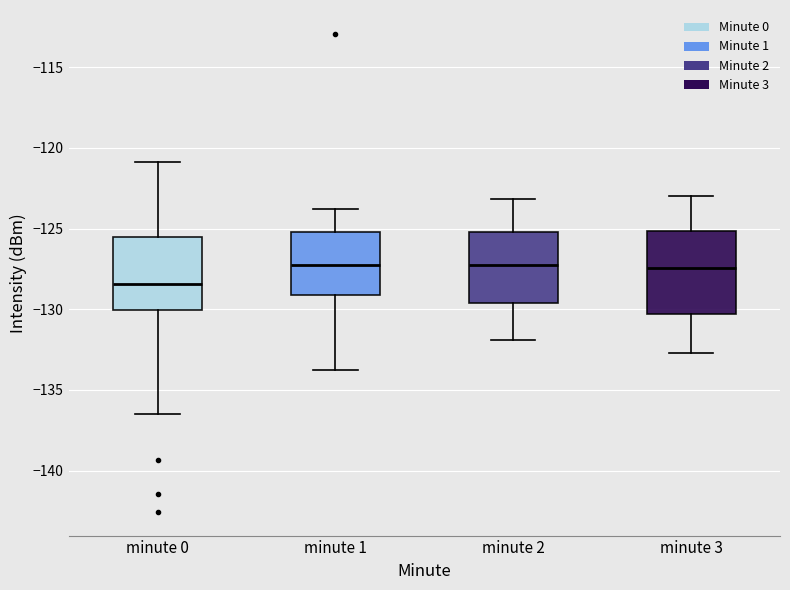

Reading left to right, read every box against the y-axis: the position of its median line, the range the box covers, and the ends of its whiskers. The values are not printed on the chart, so give them approximately, as read against the axis.

minute 0: median -128.5, box -130.0 to -125.5, whiskers -136.5 to -121.0
minute 1: median -127.0, box -129.0 to -125.0, whiskers -134.0 to -124.0
minute 2: median -127.0, box -129.5 to -125.0, whiskers -132.0 to -123.0
minute 3: median -127.5, box -130.5 to -125.0, whiskers -132.5 to -123.0